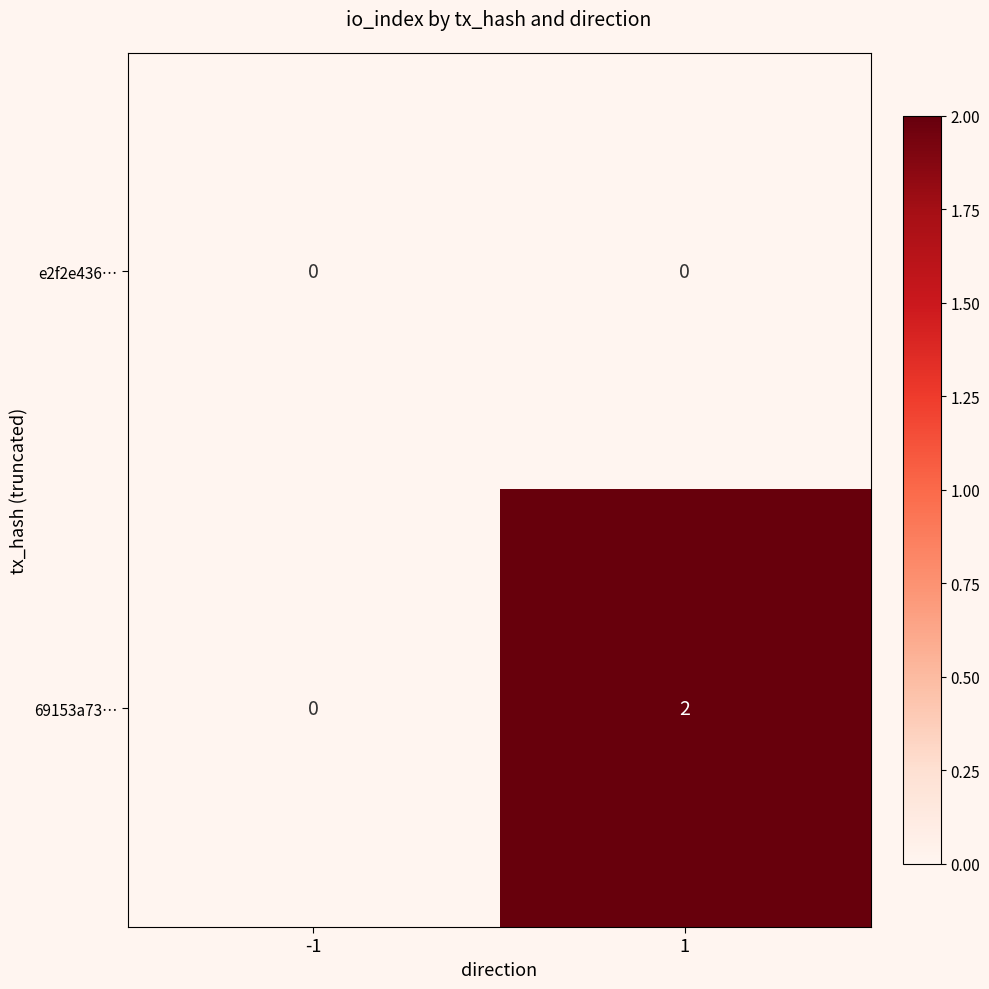

What is the spread (max minus min) of values at 1?

2